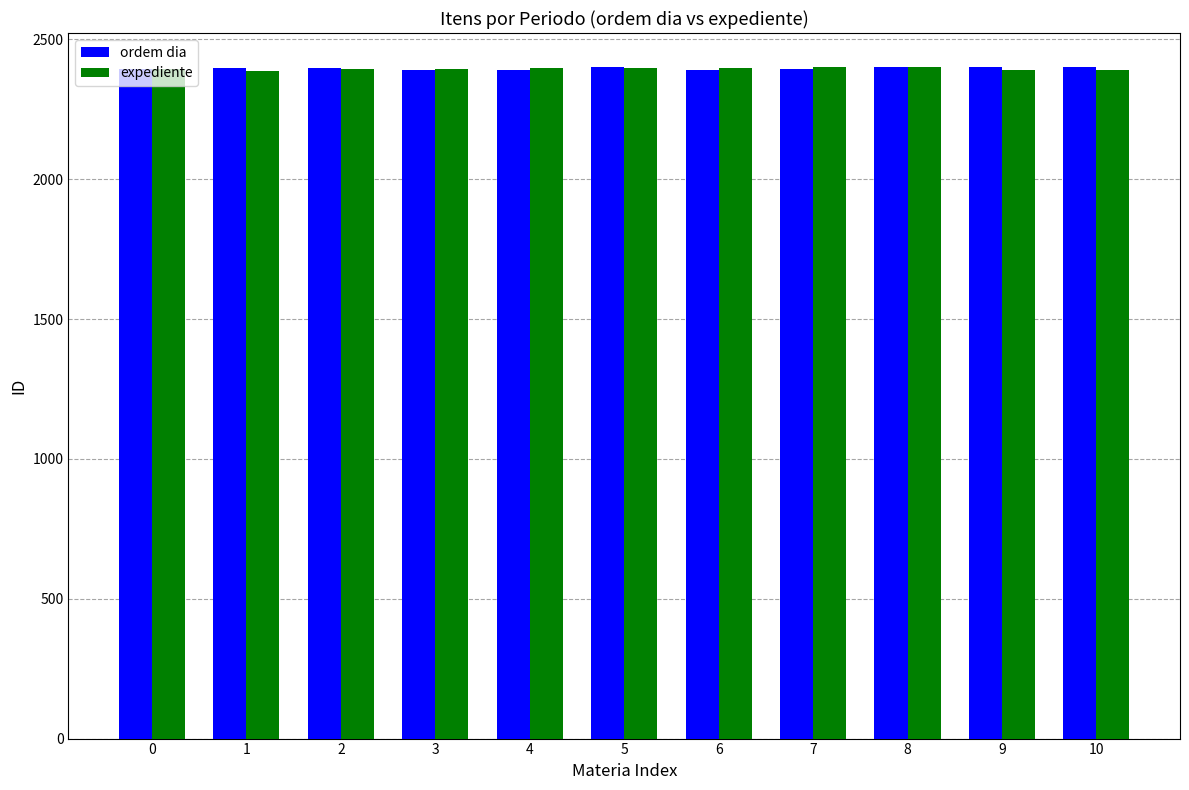

The value of expediente at 5 is 2398. True or false?

True